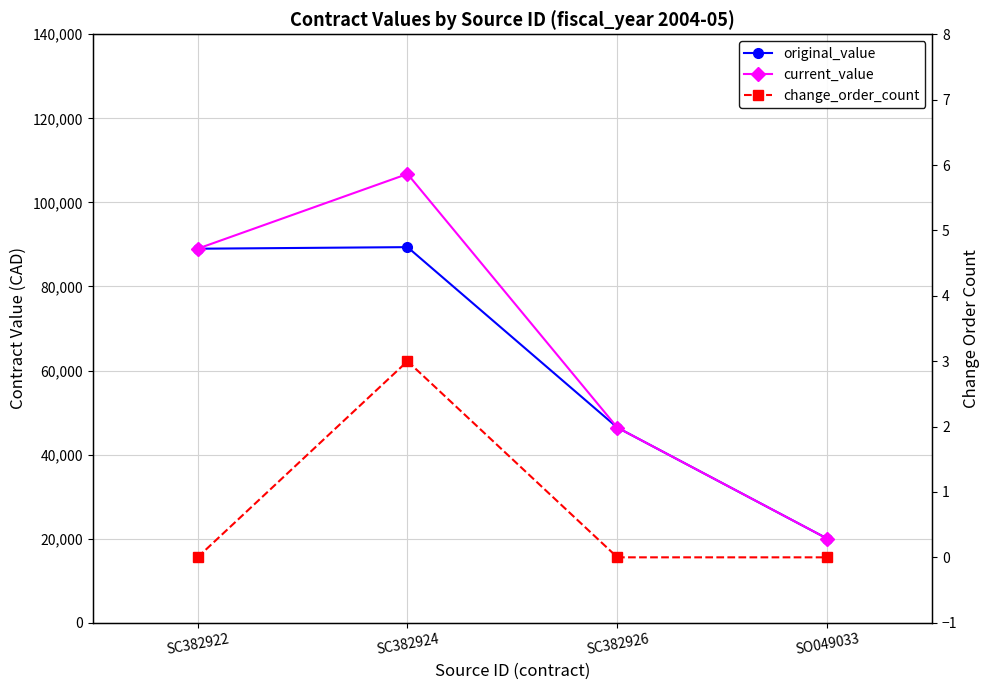

What is the average value of the original_value series?

61190.4